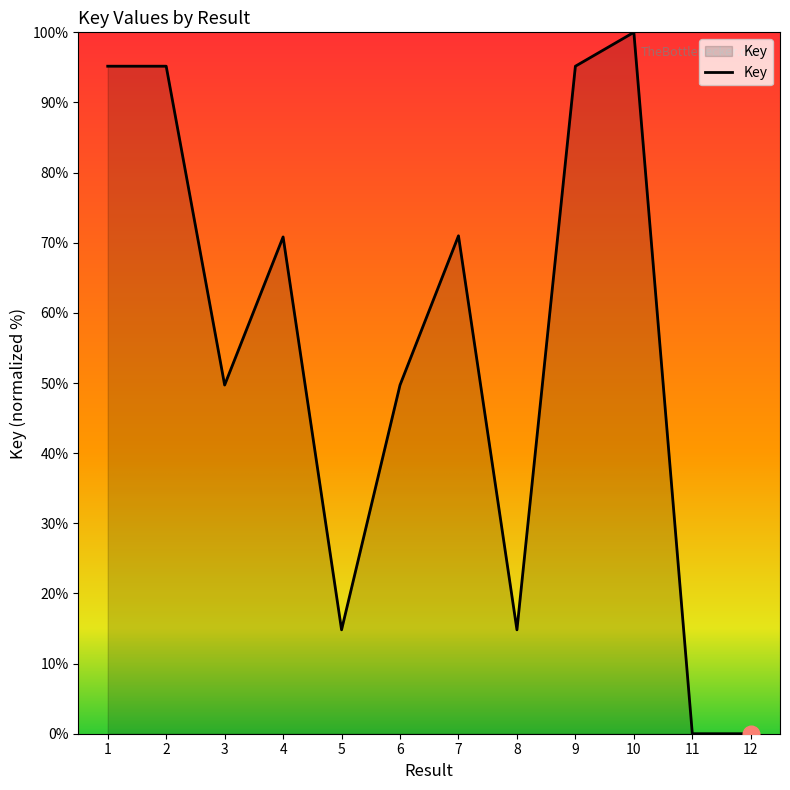

What is the difference between the maximum and minimum values?

100.0